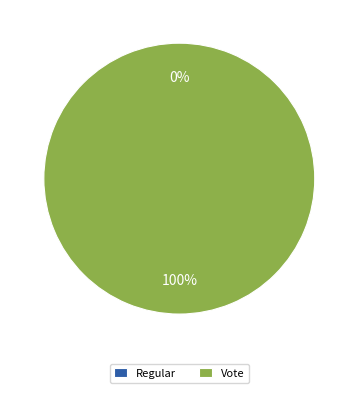

Which has a higher value, Vote or Regular?

Vote